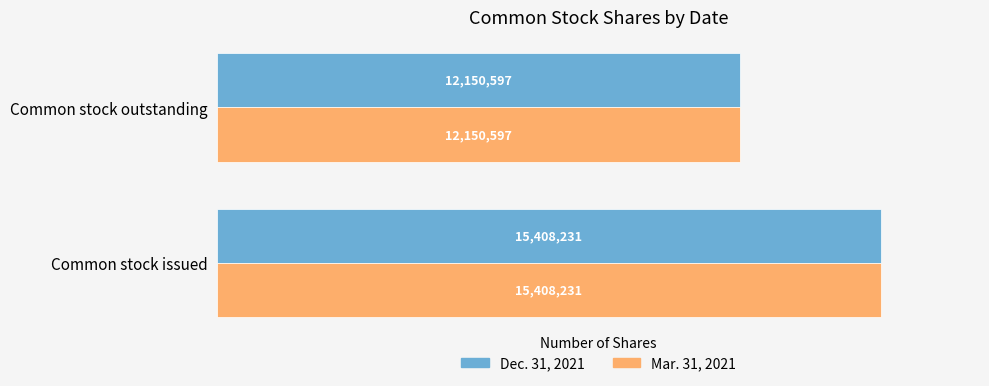

What is the difference between the maximum and minimum values in the Dec. 31, 2021 series?

3257634